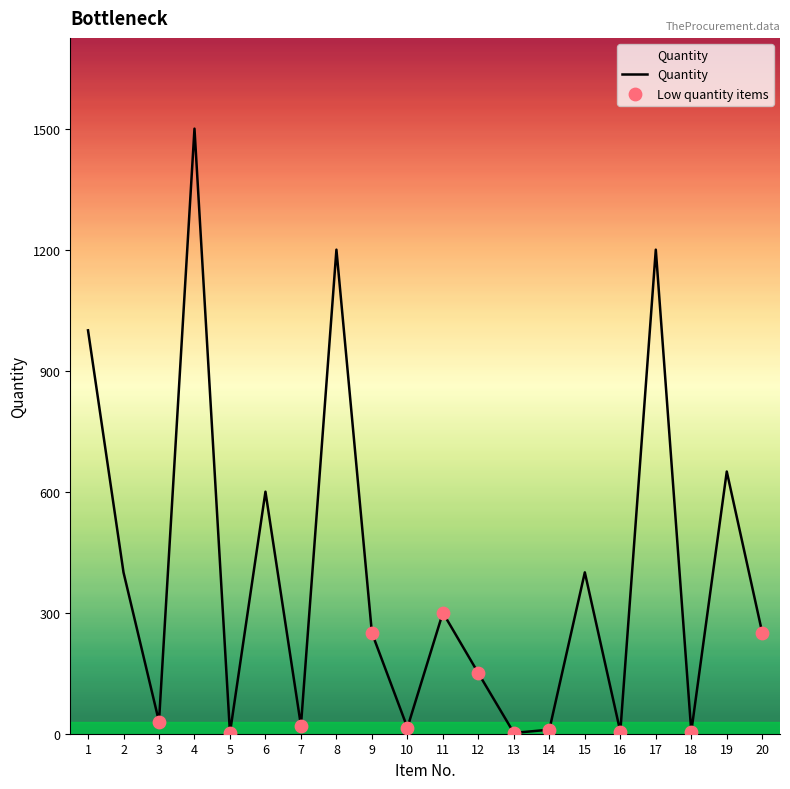

What is the change in value from 1 to 3?

-970